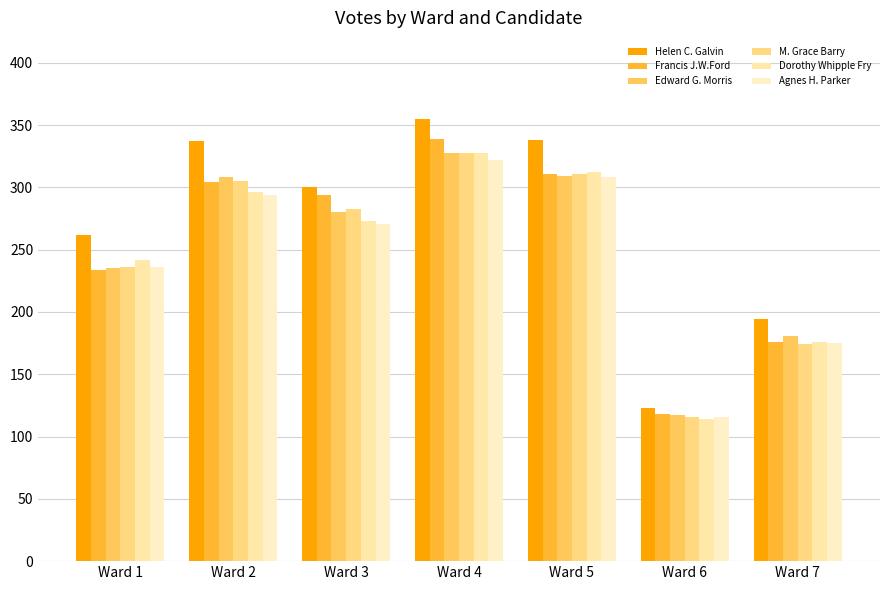

Is the value of Helen C. Galvin at Ward 4 greater than the value of Agnes H. Parker at Ward 3?

Yes